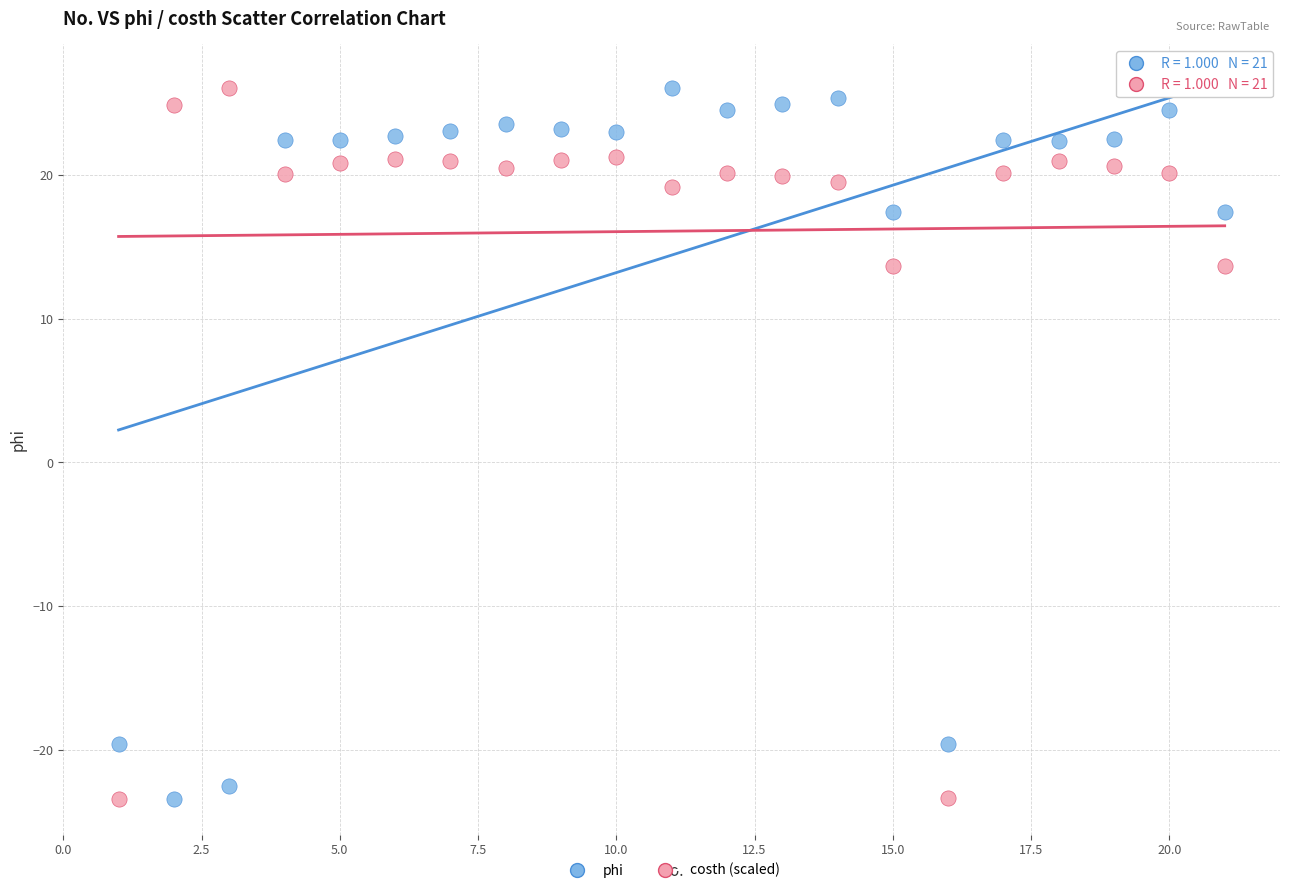

What is the X range (max minus min) for the scatter plot?

20.0